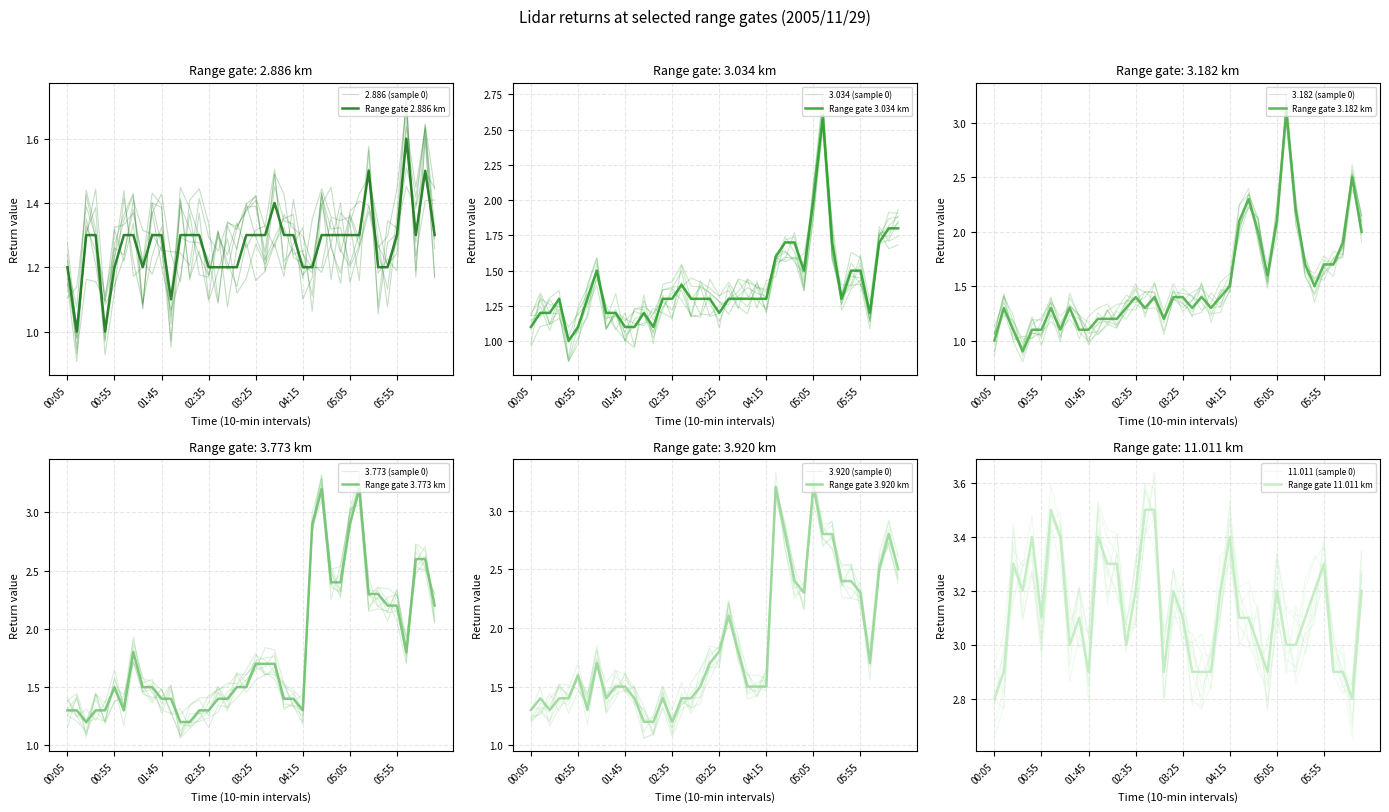

What position from the right is 06:05?

4